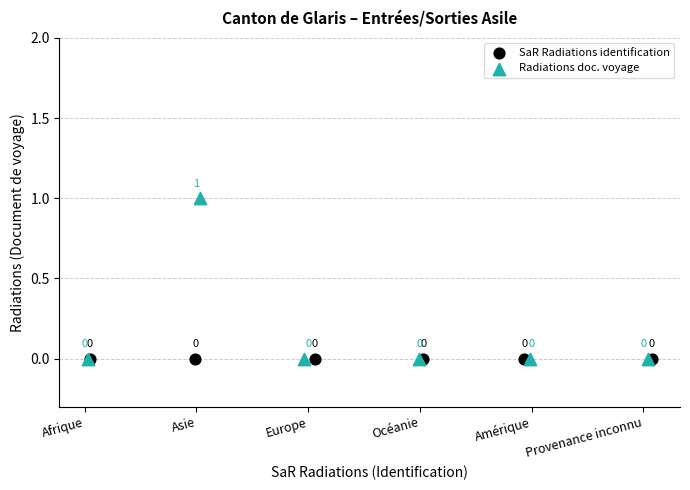

What are all the series names shown in the legend?

SaR Radiations identification, Radiations doc. voyage